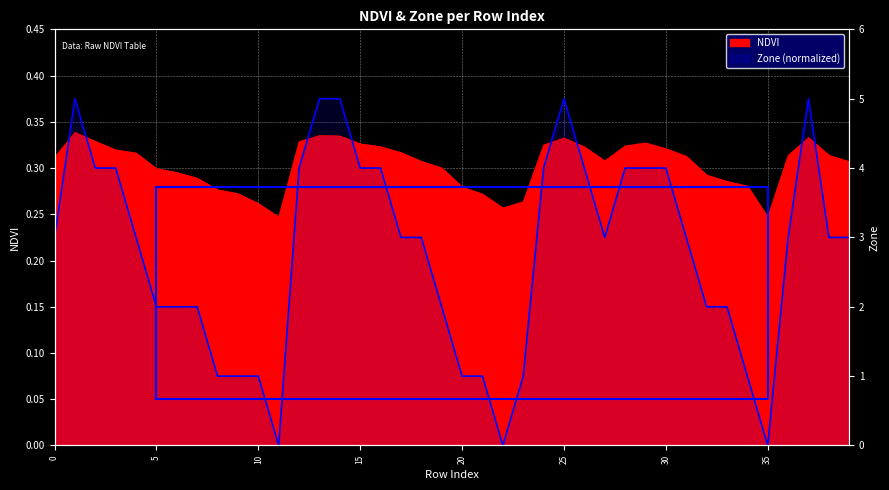

Reading left to right, list all the values displayed in this chart.

NDVI: 0=0.3	1=0.3	2=0.3	3=0.3	4=0.3	5=0.3	6=0.3	7=0.3	8=0.3	9=0.3	10=0.3	11=0.2	12=0.3	13=0.3	14=0.3	15=0.3	16=0.3	17=0.3	18=0.3	19=0.3	20=0.3	21=0.3	22=0.3	23=0.3	24=0.3	25=0.3	26=0.3	27=0.3	28=0.3	29=0.3	30=0.3	31=0.3	32=0.3	33=0.3	34=0.3	35=0.2	36=0.3	37=0.3	38=0.3	39=0.3
Zone: 0=0.2	1=0.4	2=0.3	3=0.3	4=0.2	5=0.1	6=0.1	7=0.1	8=0.1	9=0.1	10=0.1	11=0.0	12=0.3	13=0.4	14=0.4	15=0.3	16=0.3	17=0.2	18=0.2	19=0.1	20=0.1	21=0.1	22=0.0	23=0.1	24=0.3	25=0.4	26=0.3	27=0.2	28=0.3	29=0.3	30=0.3	31=0.2	32=0.1	33=0.1	34=0.1	35=0.0	36=0.2	37=0.4	38=0.2	39=0.2